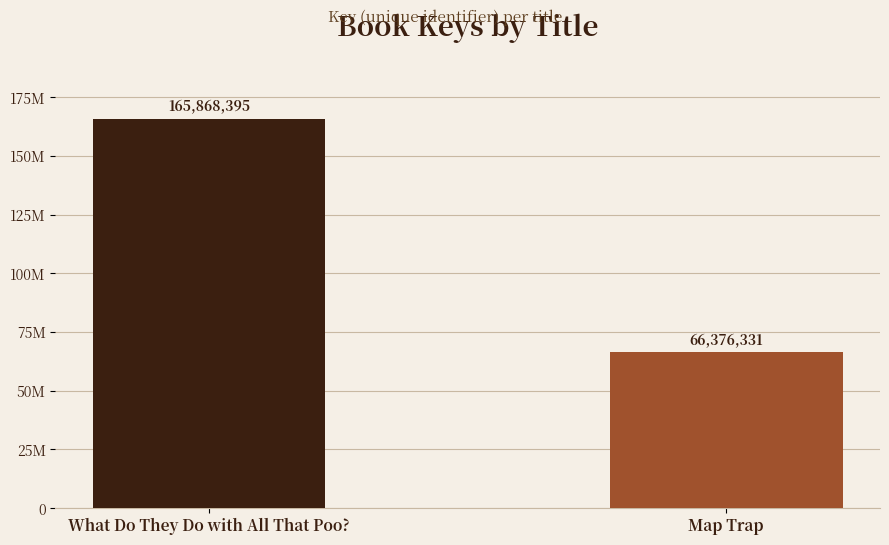

Are the bars horizontal?

No